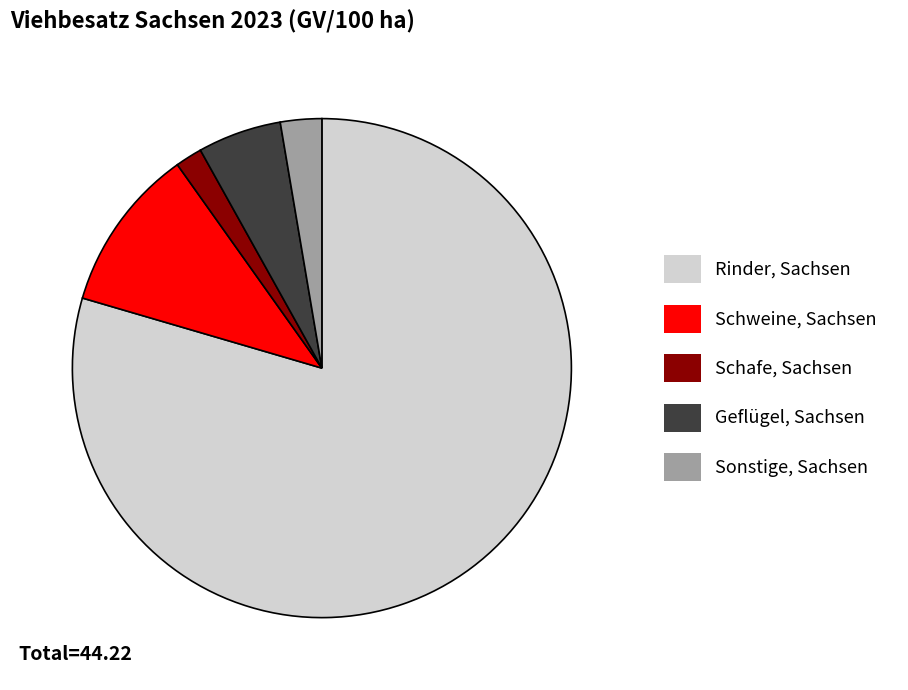

True or false: Schweine, Sachsen accounts for 11% of the total.

True